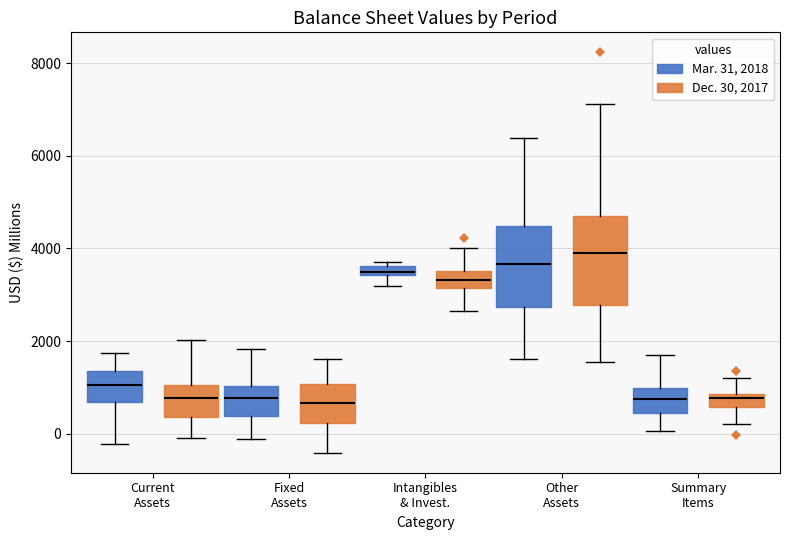

Where is the lower edge of the box for Current Assets (Mar. 31, 2018) on the y-axis? The values are not printed on the chart, so give them approximately, as read against the axis.

600